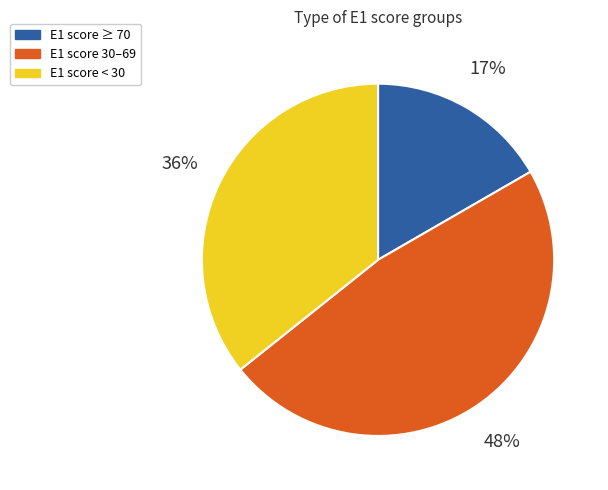

Is there a majority slice in this chart?

No